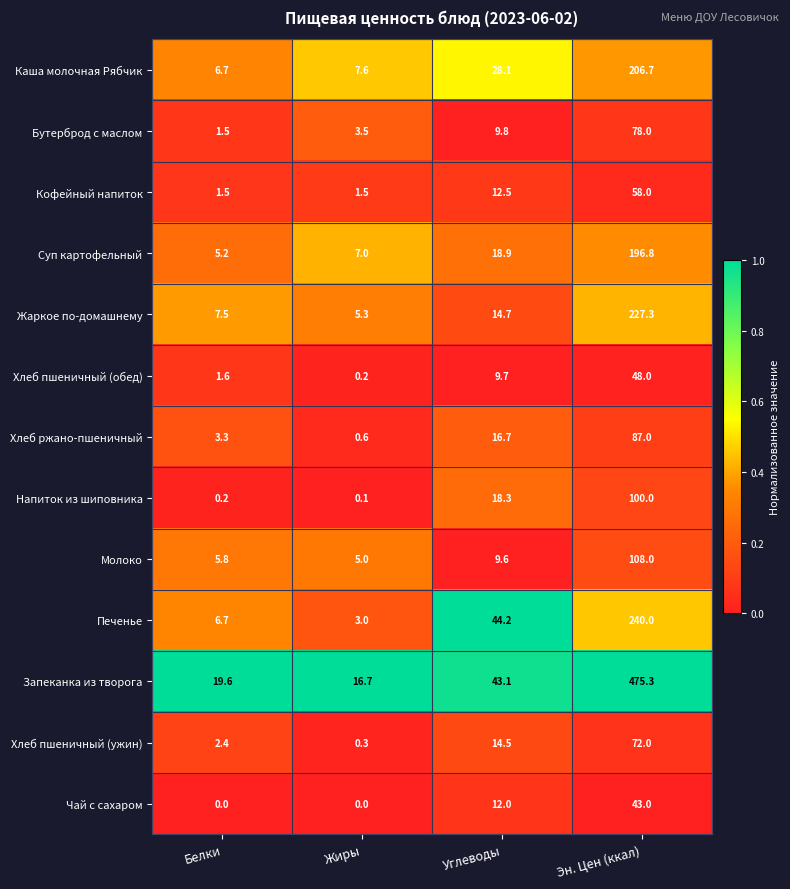

Between Белки and Жиры, which series saw the biggest shift?

Печенье